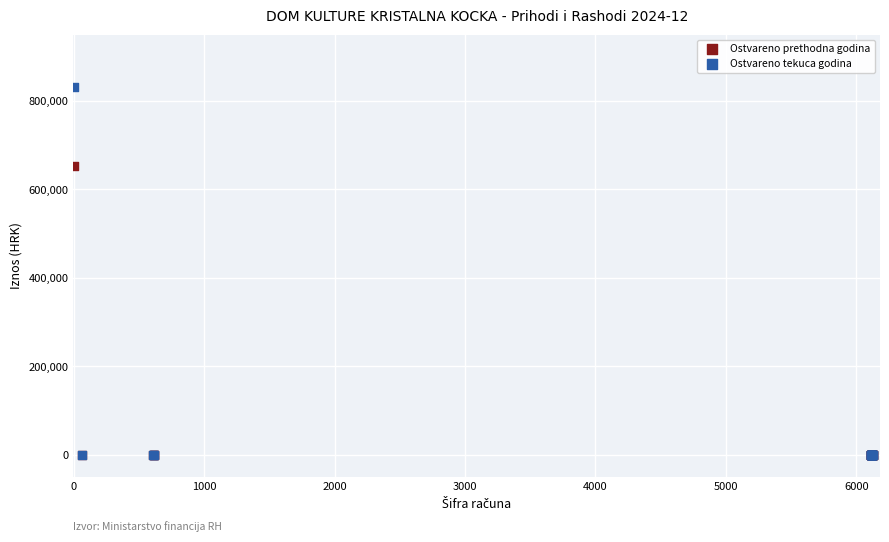

Which series contains the highest Y value?

Ostvareno tekuca godina